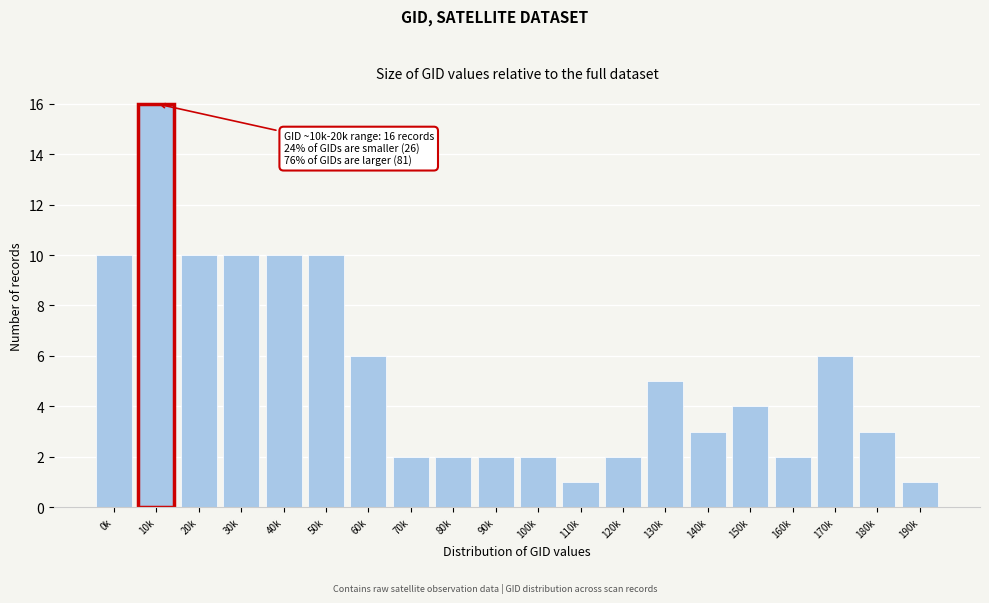

Reading left to right, what are all the values shown in this chart?

0k=10	10k=16	20k=10	30k=10	40k=10	50k=10	60k=6	70k=2	80k=2	90k=2	100k=2	110k=1	120k=2	130k=5	140k=3	150k=4	160k=2	170k=6	180k=3	190k=1